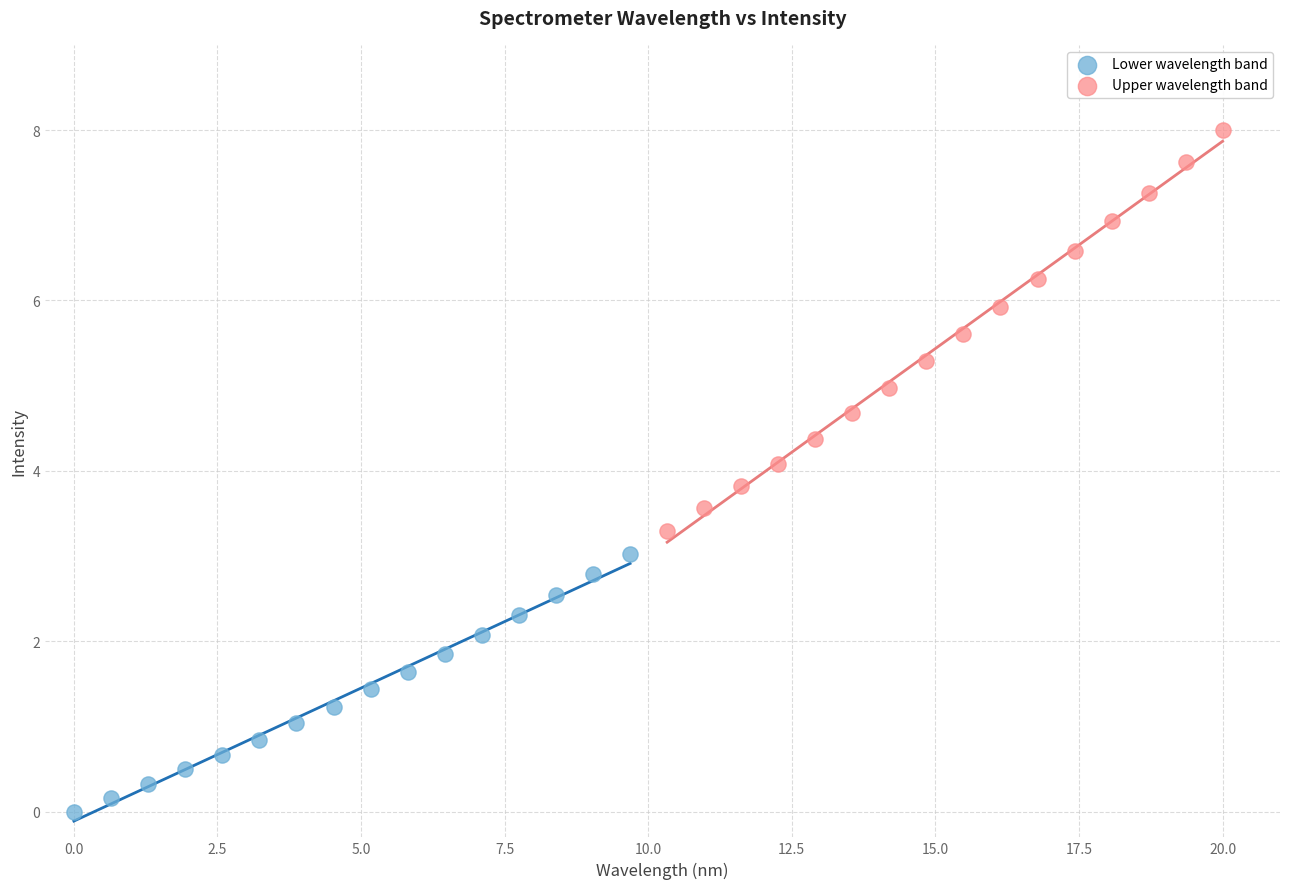

Which series contains the lowest Y value?

Lower wavelength band